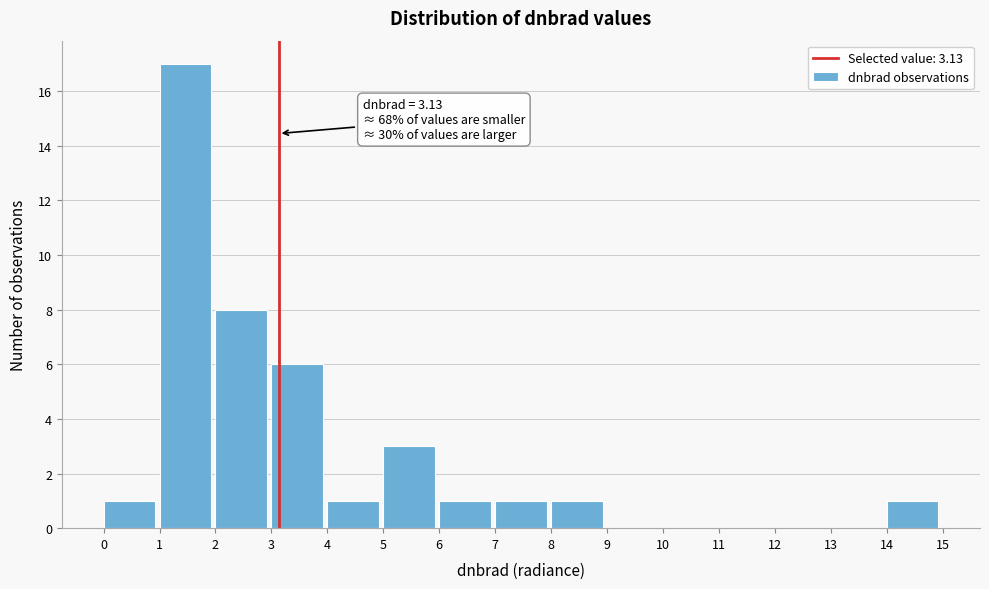

Which range on the x-axis has the tallest bar?

1 to 2